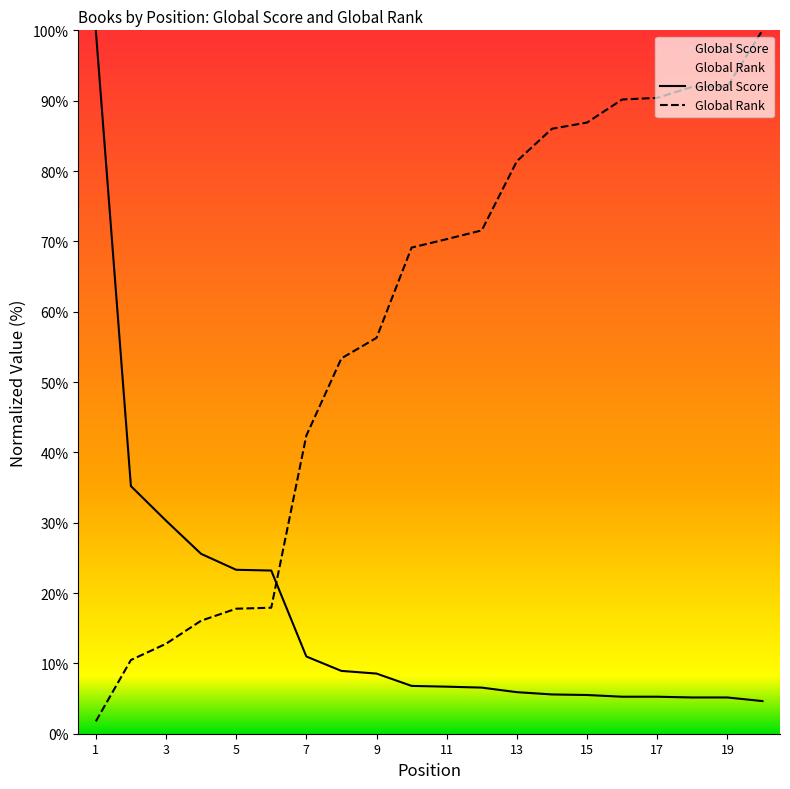

Is it true that Global Rank equals 92.0 at 19?

True